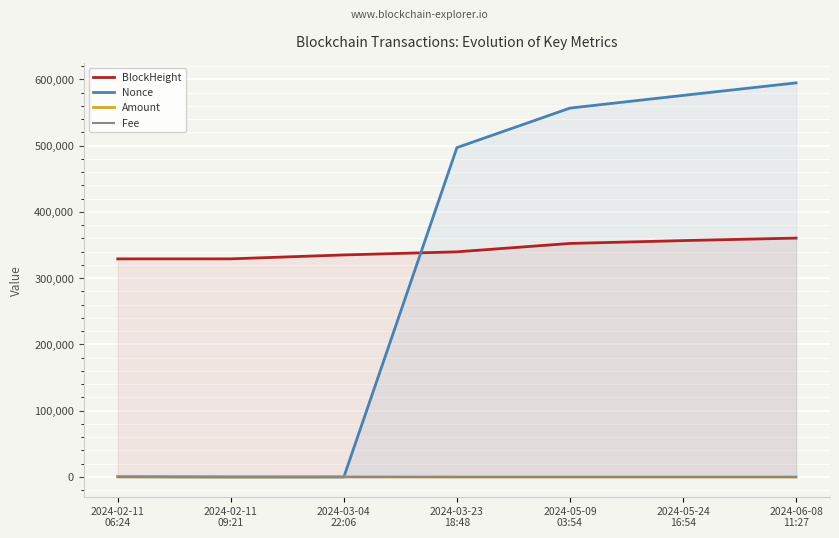

What is the spread (max minus min) of values at 2024-02-11
09:21?

329233.0